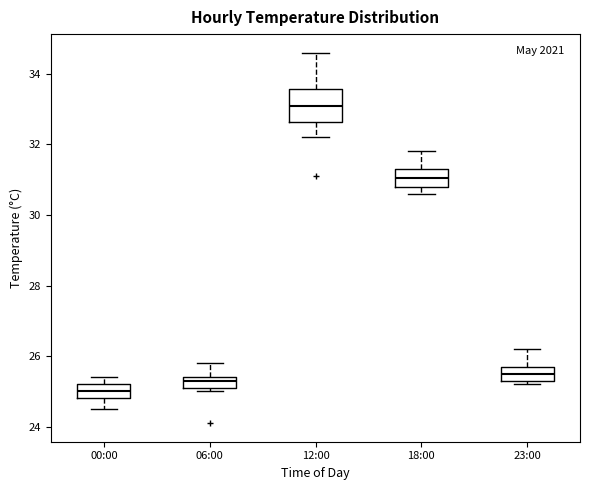

Which box's median line is the highest?

12:00